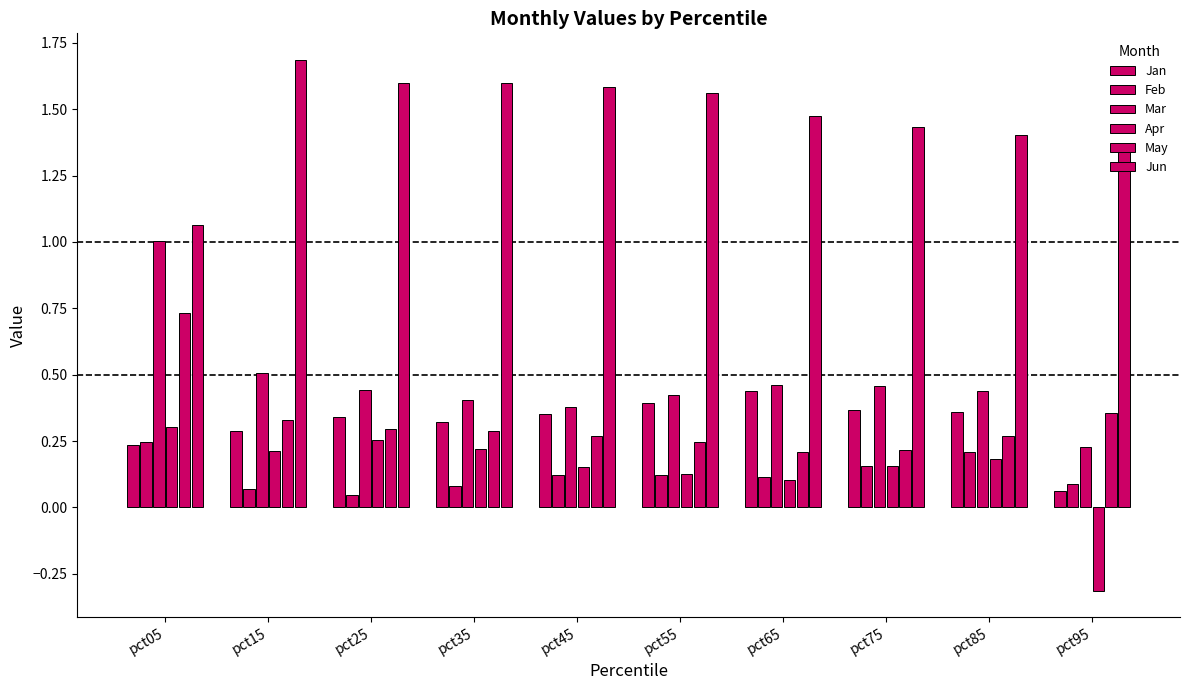

Does the chart contain any negative values?

Yes